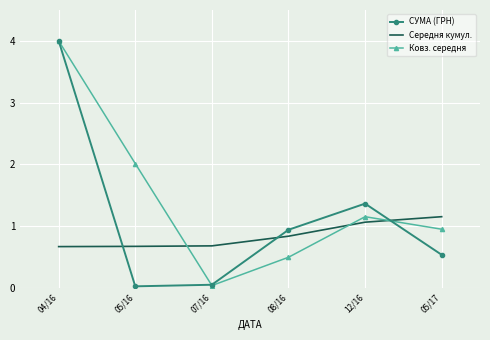

What are all the series names shown in the legend?

СУМА (ГРН), Середня кумул., Ковз. середня